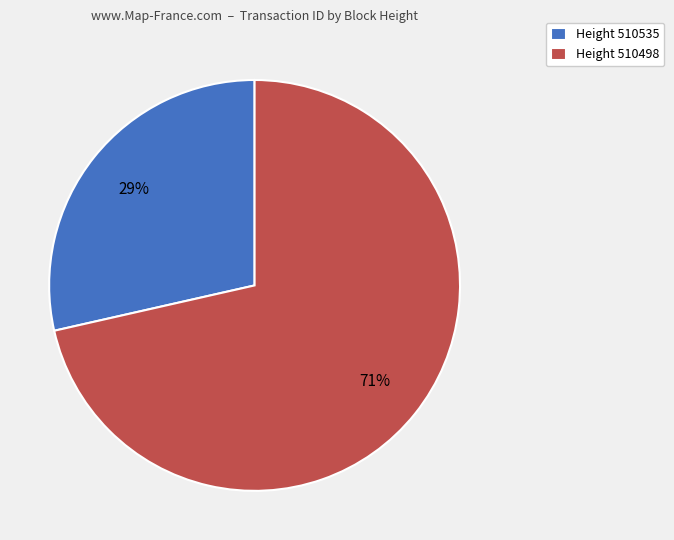

Combined, do Height 510498 and Height 510535 account for over 50%?

Yes